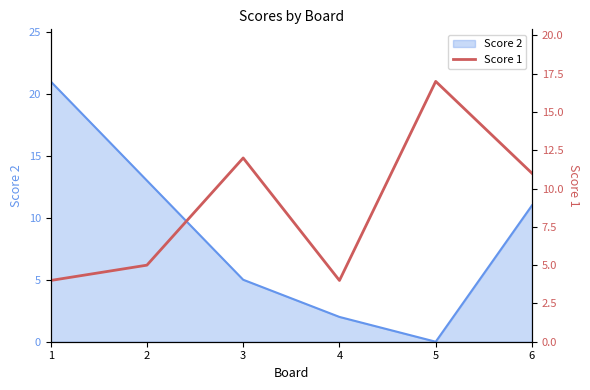

The Score 2 series shows 8 at 3. True or false?

False